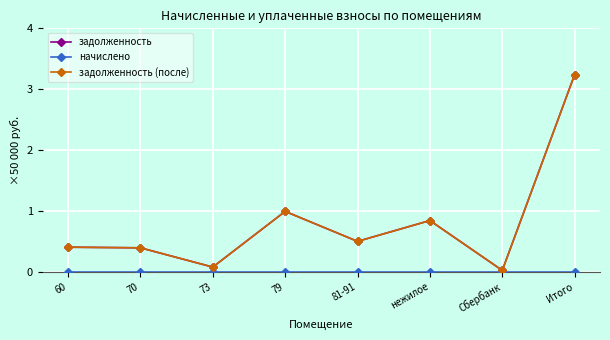

True or false: задолженность and задолженность (после) intersect in this chart.

False